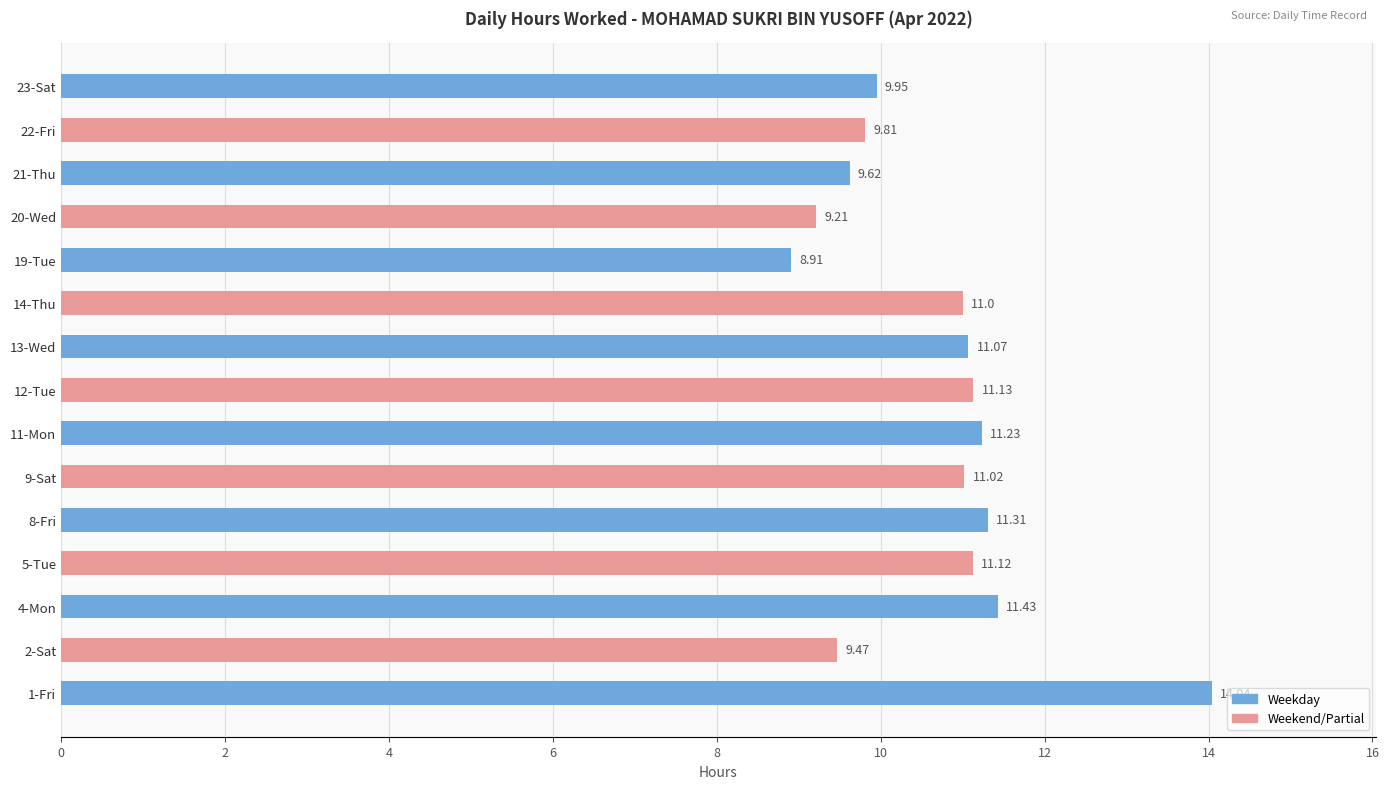

Which label corresponds to the smallest value in the chart?

19-Tue